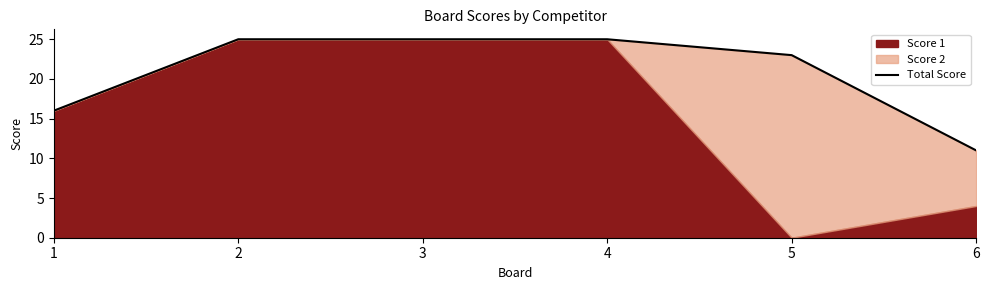

Reading left to right, list all the values displayed in this chart.

16	25	25	25	23	11